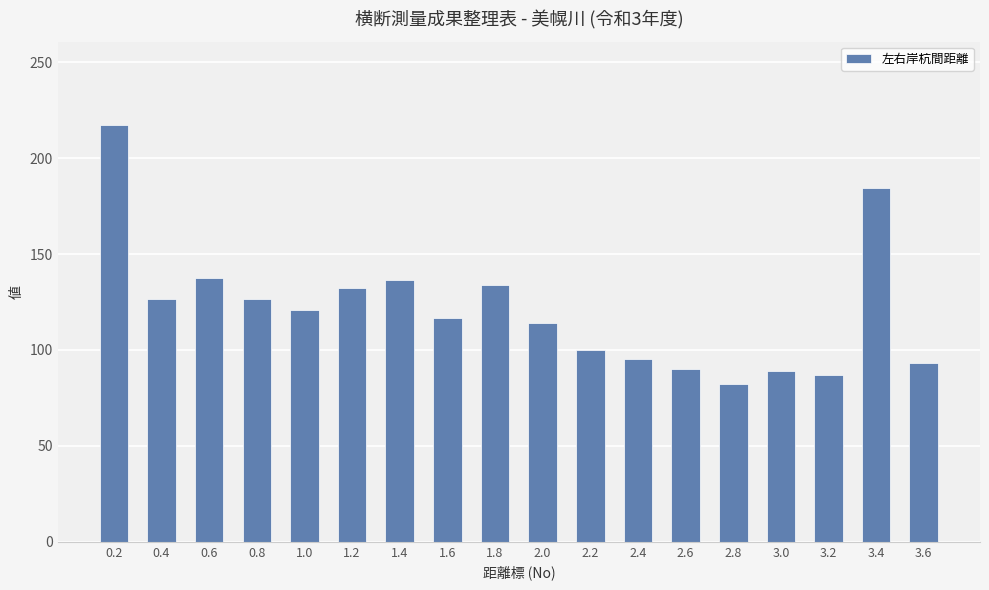

How many bars are there in total?

18